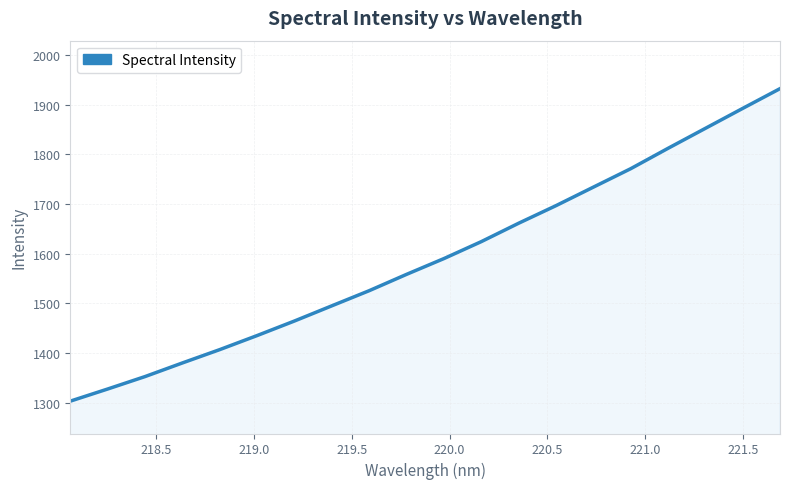

True or false: the data has more than 2 interior local peaks.

False